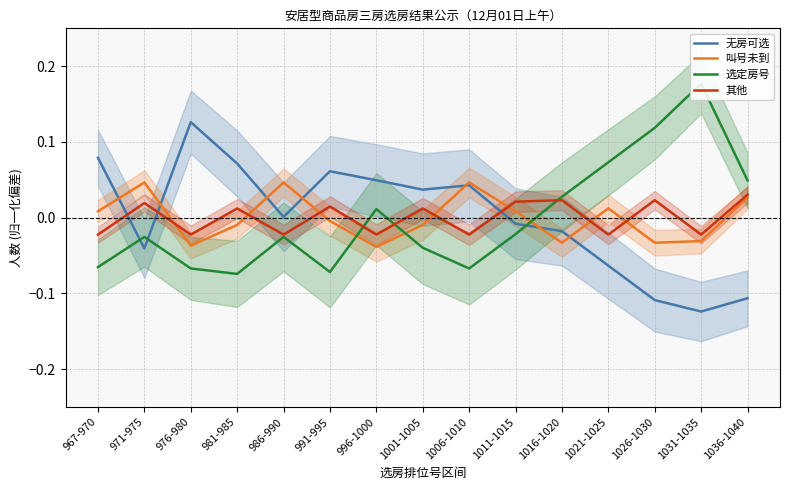

At which label does 选定房号 reach its minimum?

981-985